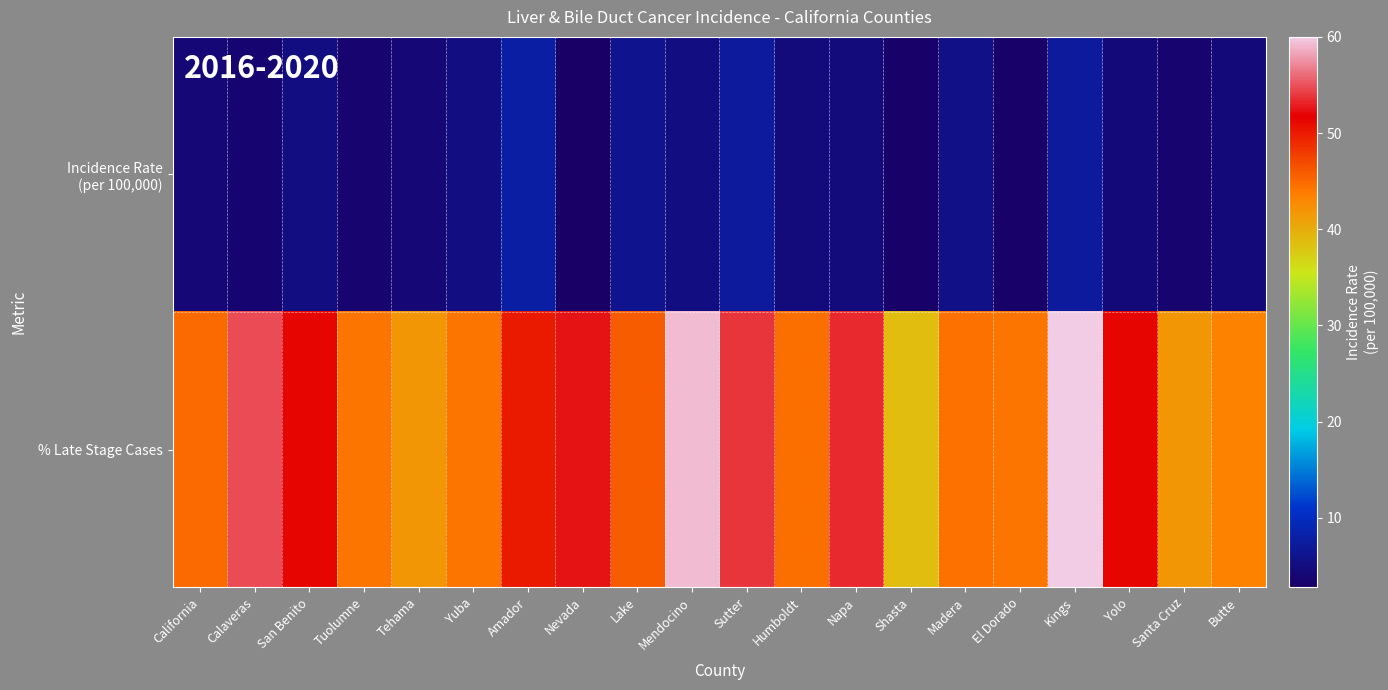

At which category is the sum across all series the highest?

Kings